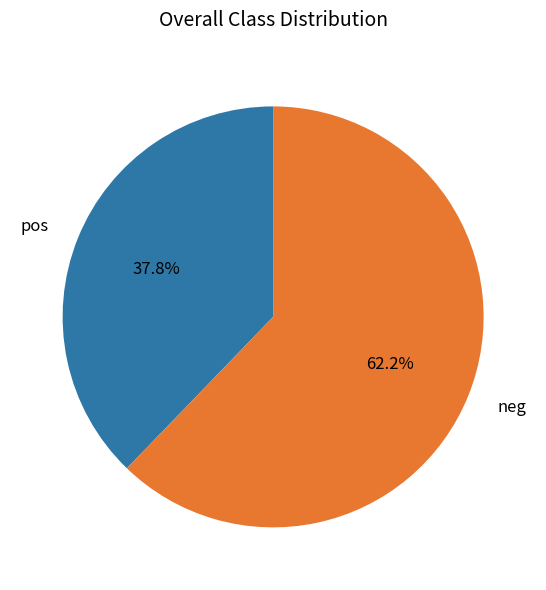

How much of the chart is everything except pos?

62.2%